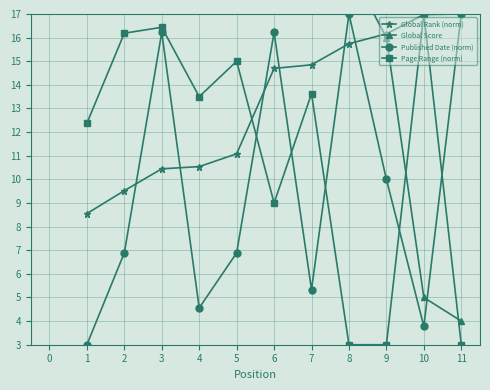

What is the value of the Page Range (norm) point at the 10th from the left?

17.0